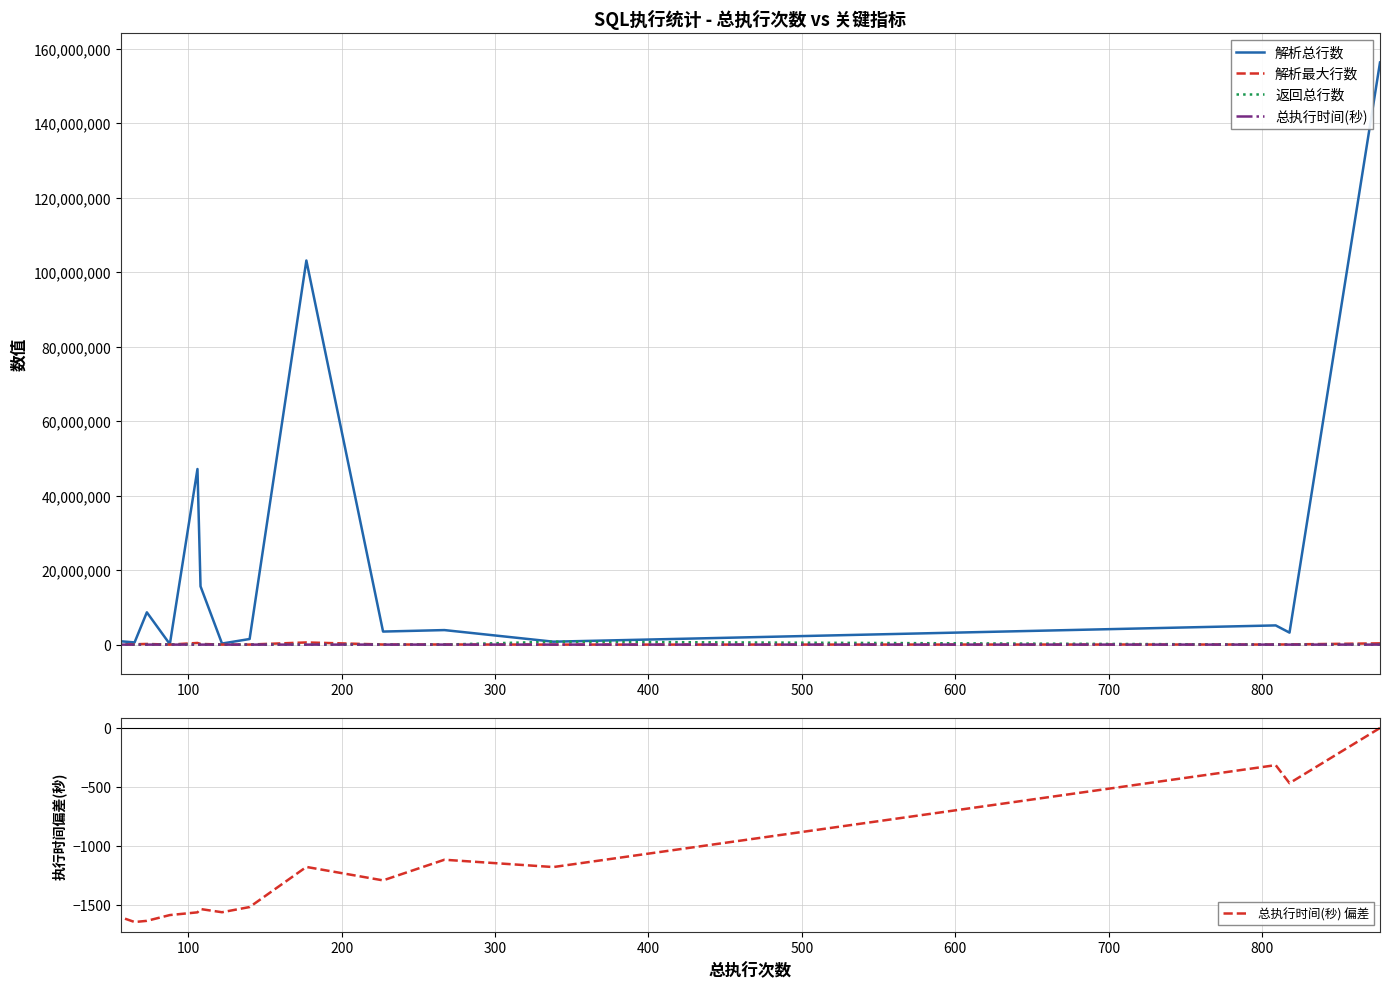

What is the difference between the maximum and minimum values in the 总执行时间(秒) series?

1645